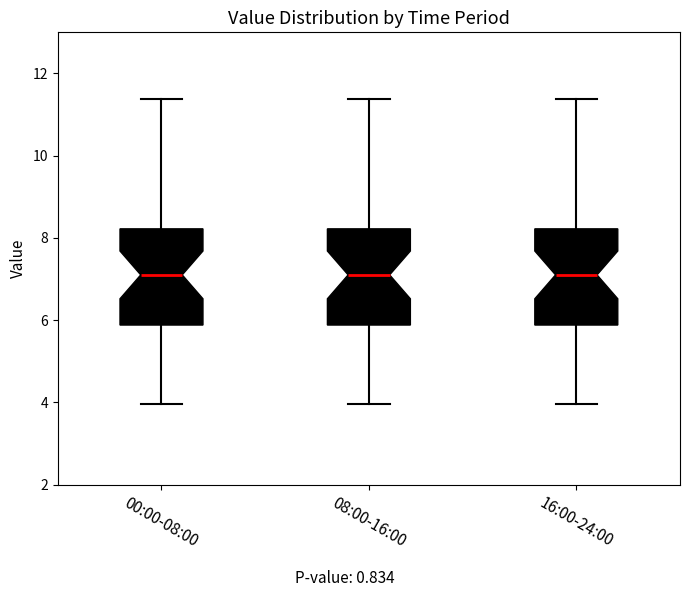

Reading left to right, read every box against the y-axis: the position of its median line, the range the box covers, and the ends of its whiskers. The values are not printed on the chart, so give them approximately, as read against the axis.

00:00-08:00: median 7.2, box 5.8 to 8.2, whiskers 4.0 to 11.4
08:00-16:00: median 7.2, box 5.8 to 8.2, whiskers 4.0 to 11.4
16:00-24:00: median 7.2, box 5.8 to 8.2, whiskers 4.0 to 11.4